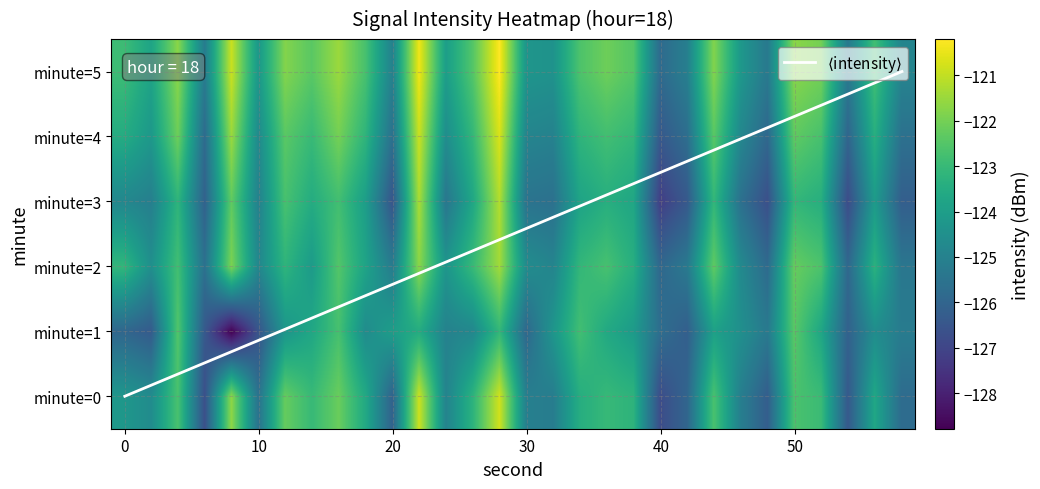

Between 24 and 48, which is larger?

24